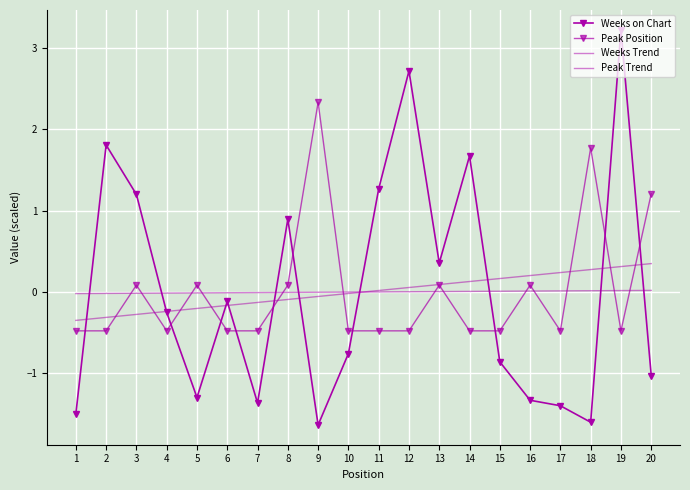

What is the value of the Peak Trend point at the 1st from the left?

-0.3